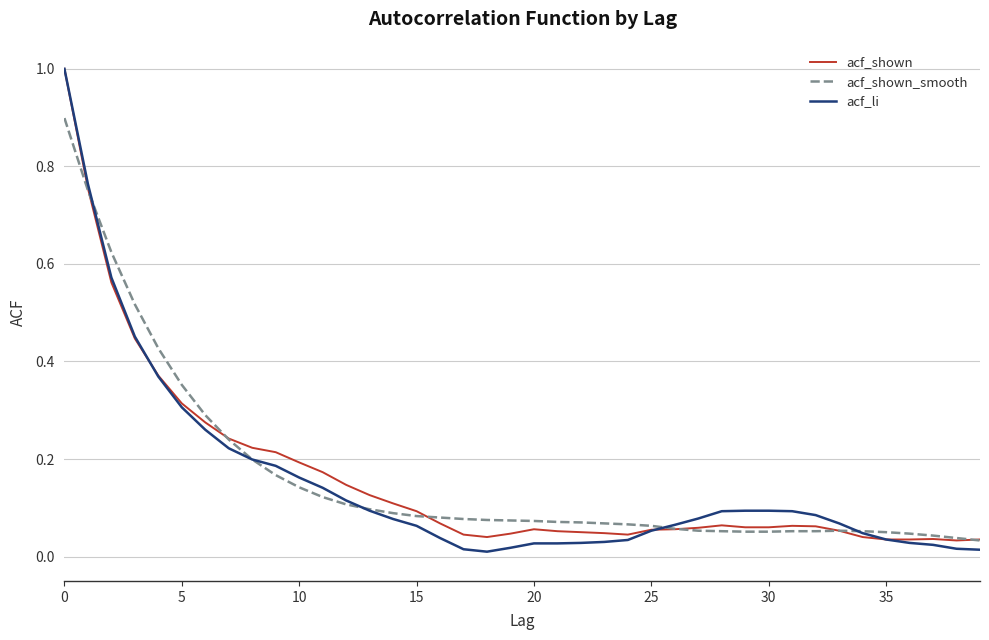

What are all the series names shown in the legend?

acf_shown, acf_shown_smooth, acf_li